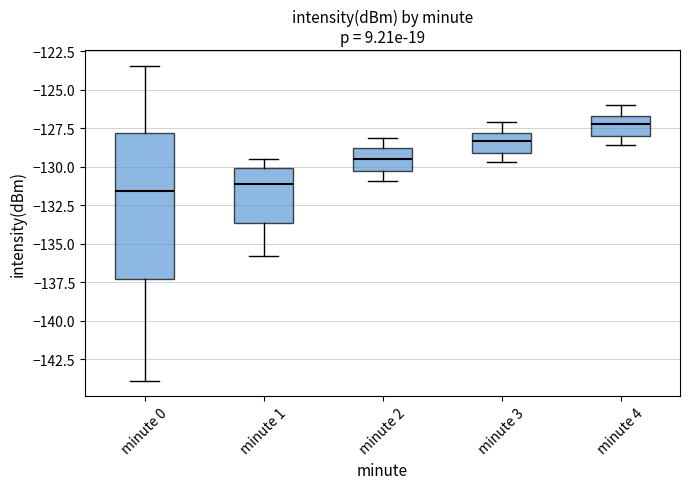

Which box has the highest median line?

minute 4